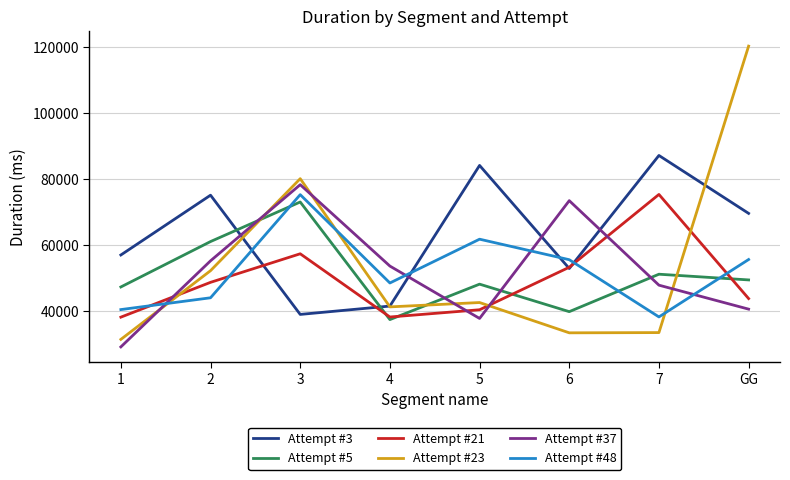

True or false: Attempt #21 has a value of 13562 at 5.

False